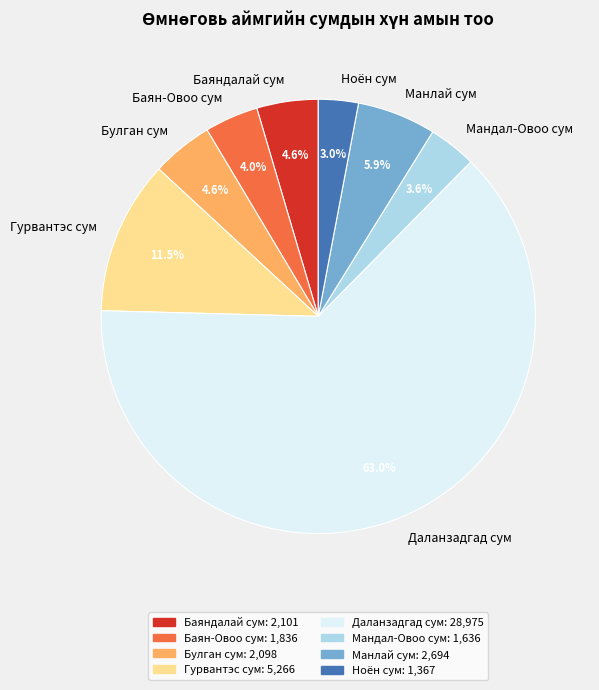

Which slice is the smallest?

Ноён сум